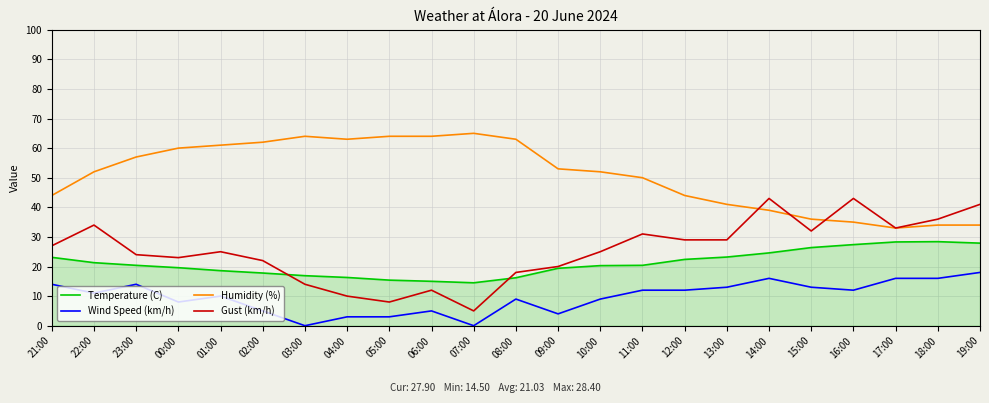

The value of Temperature (C) at 02:00 is 26.0. True or false?

False